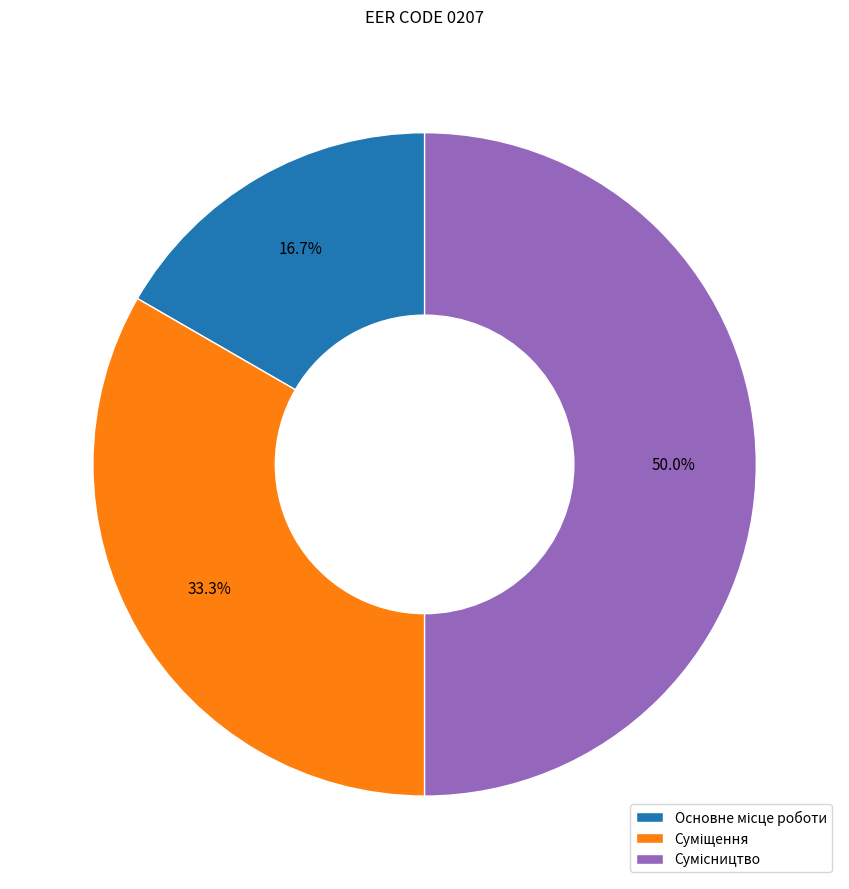

Count the number of slices in the pie.

3